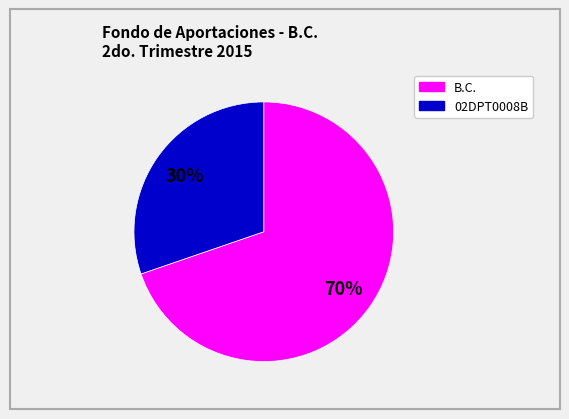

To the nearest percent, what is the average slice percentage?

50%